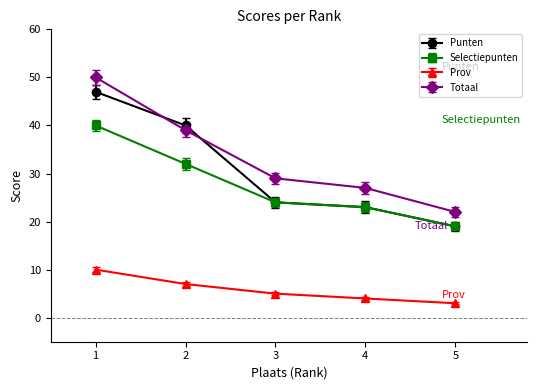

Rank the series by their maximum value, from lowest to highest.

Prov, Selectiepunten, Punten, Totaal